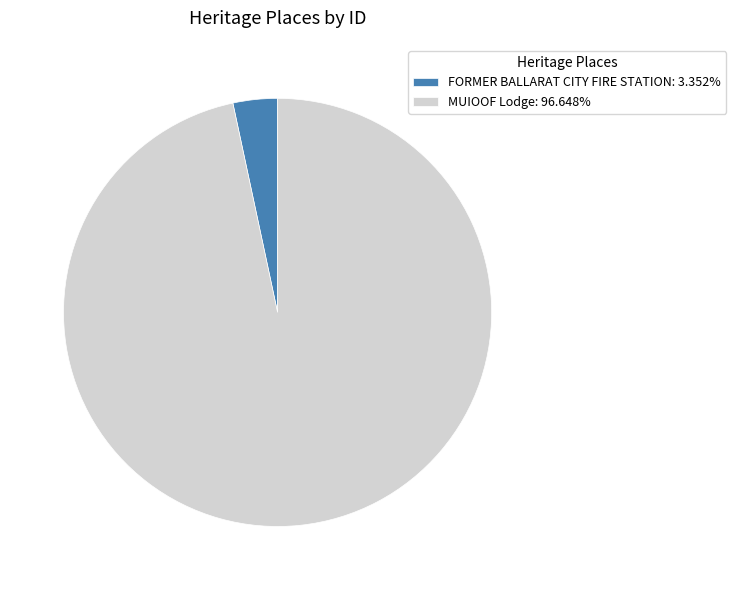

Do FORMER BALLARAT CITY FIRE STATION: 3.352% and MUIOOF Lodge: 96.648% together represent more than half of the pie?

Yes